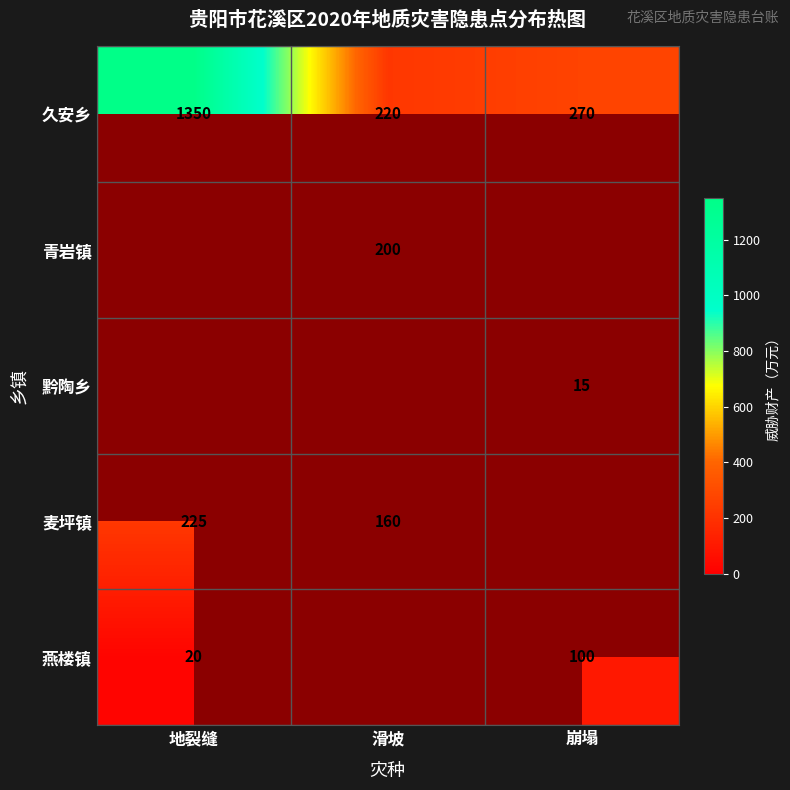

Is the value of 麦坪镇 at 地裂缝 greater than the value of 黔陶乡 at 崩塌?

Yes